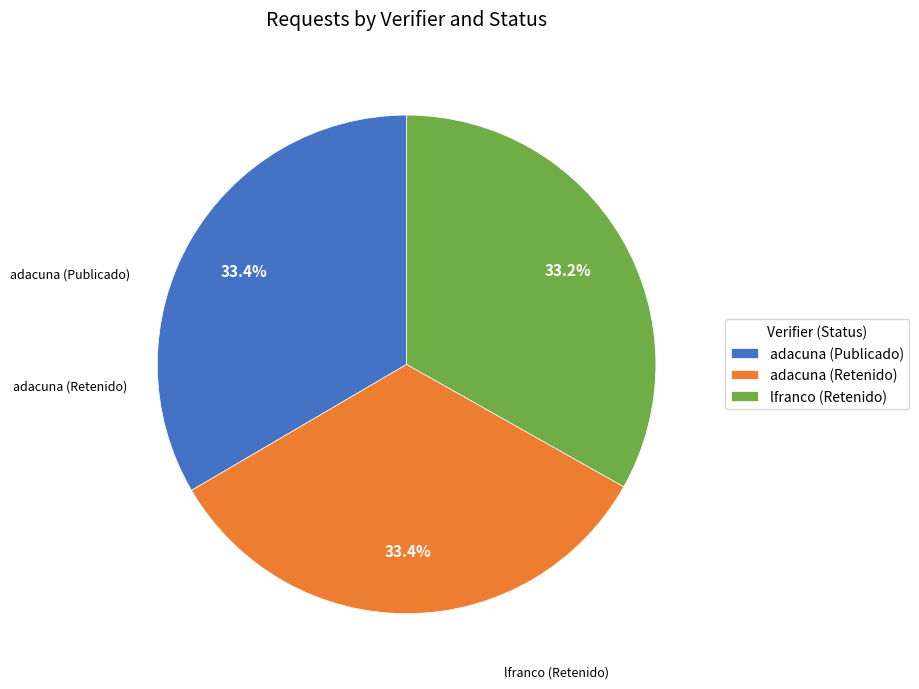

Does adacuna (Retenido) represent more than half of the total?

No